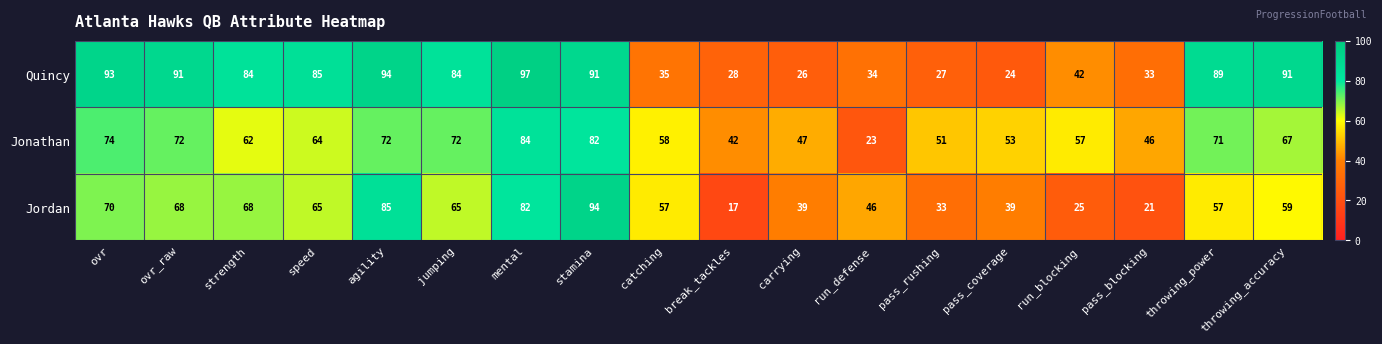

What is the difference between the highest and lowest values at pass_rushing?

24